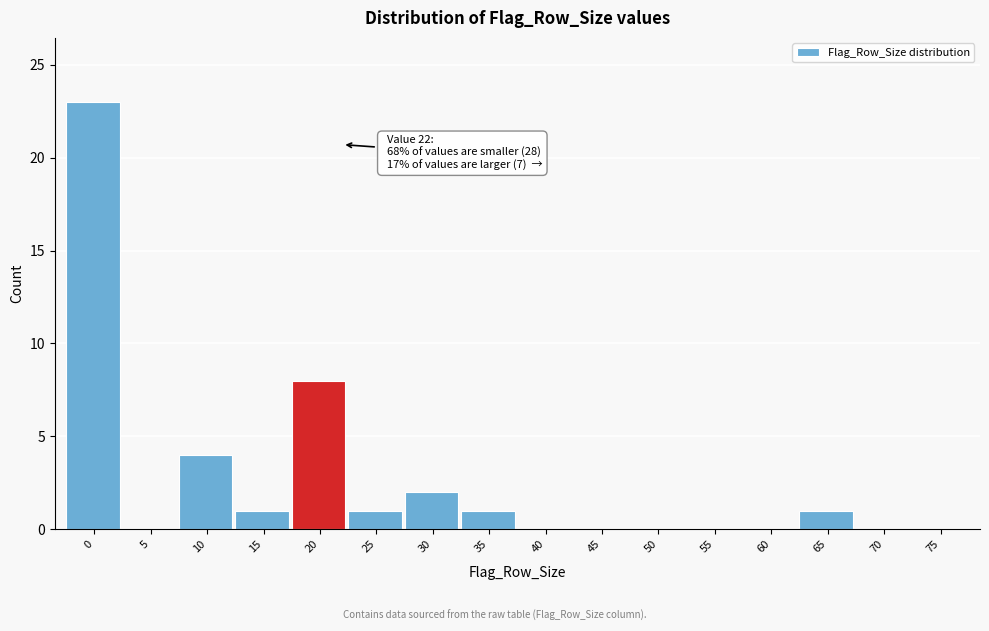

Reading left to right, what are all the values shown in this chart?

0=23	5=0	10=4	15=1	20=8	25=1	30=2	35=1	40=0	45=0	50=0	55=0	60=0	65=1	70=0	75=0